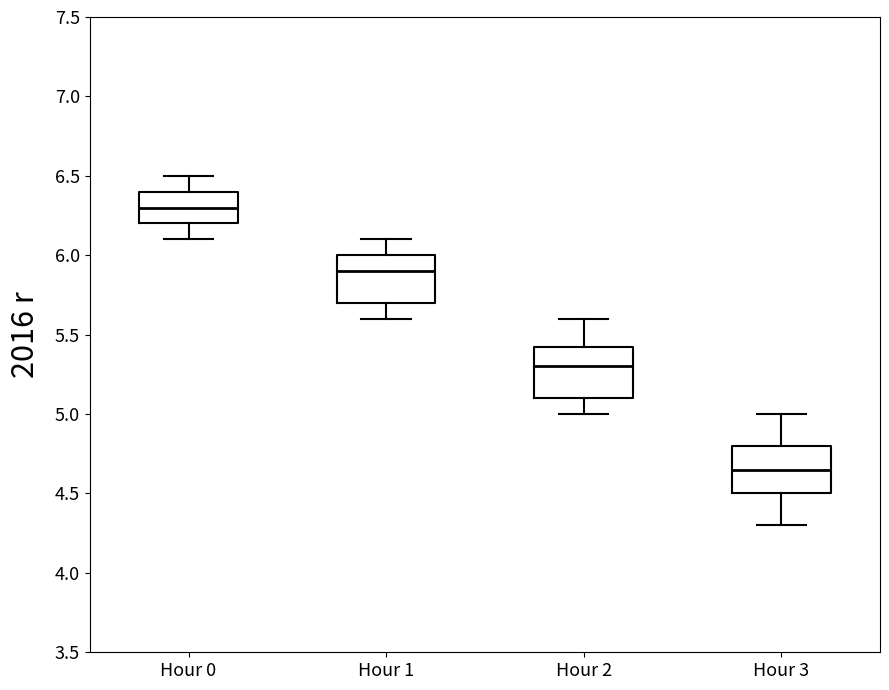

Reading left to right, read every box against the y-axis: the position of its median line, the range the box covers, and the ends of its whiskers. The values are not printed on the chart, so give them approximately, as read against the axis.

Hour 0: median 6.30, box 6.20 to 6.40, whiskers 6.10 to 6.50
Hour 1: median 5.90, box 5.70 to 6.00, whiskers 5.60 to 6.10
Hour 2: median 5.30, box 5.10 to 5.45, whiskers 5.00 to 5.60
Hour 3: median 4.65, box 4.50 to 4.80, whiskers 4.30 to 5.00